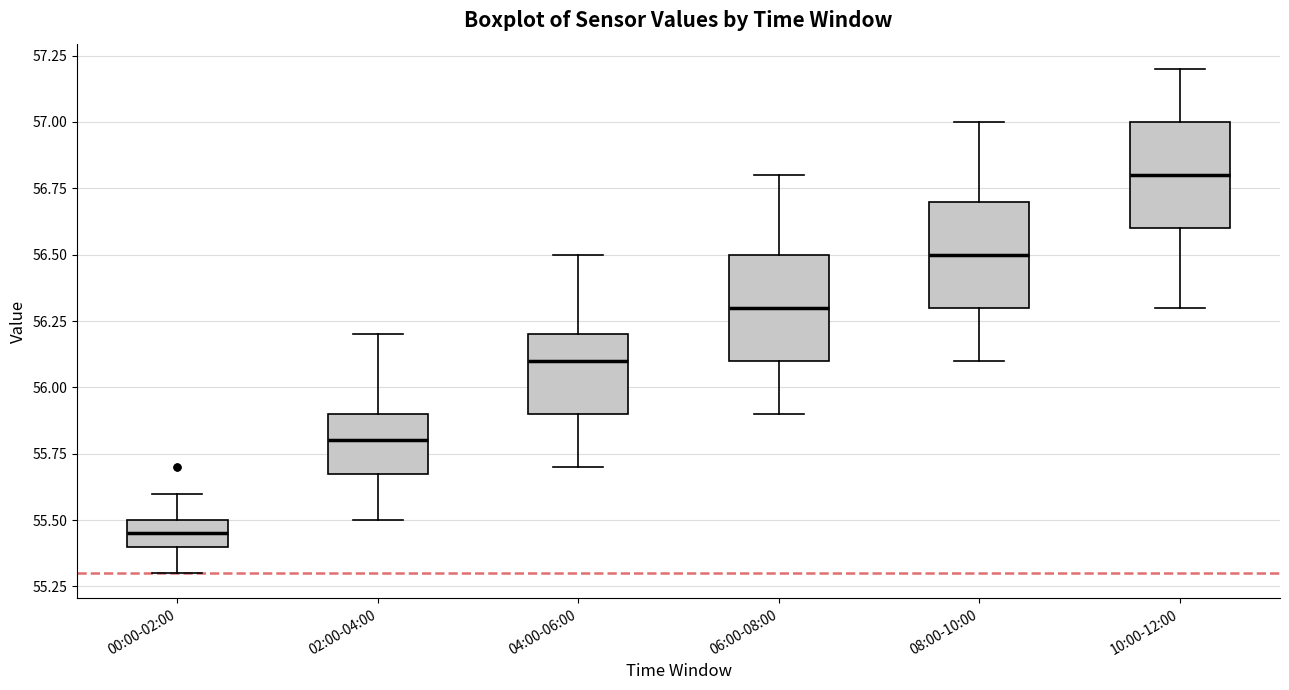

Which box has the highest median line?

10:00-12:00